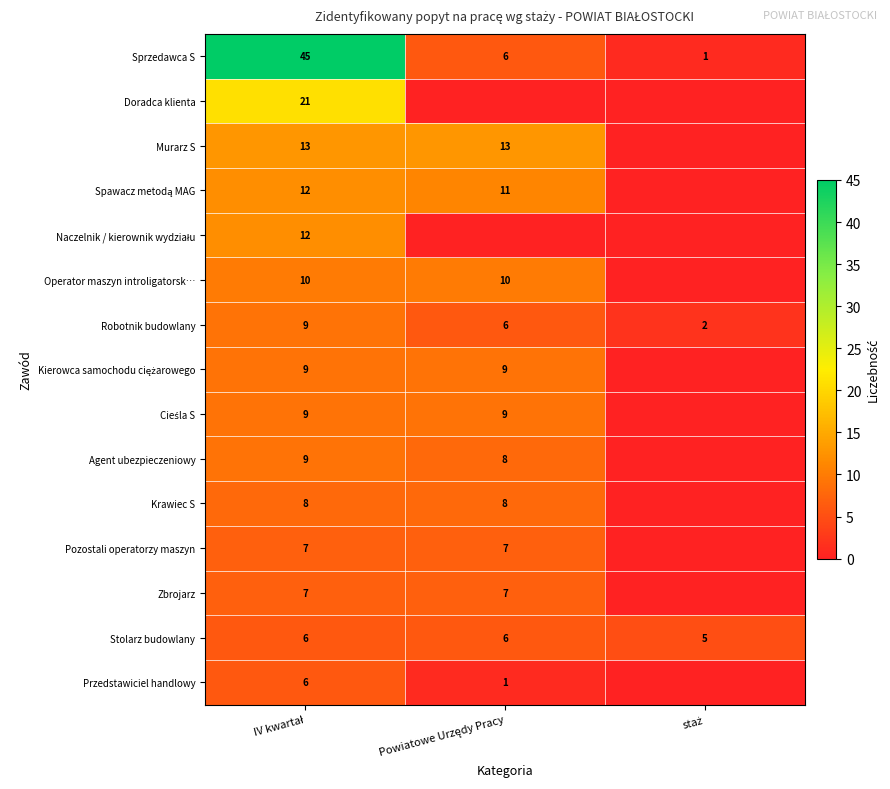

What is the average value of the Sprzedawca S series?

17